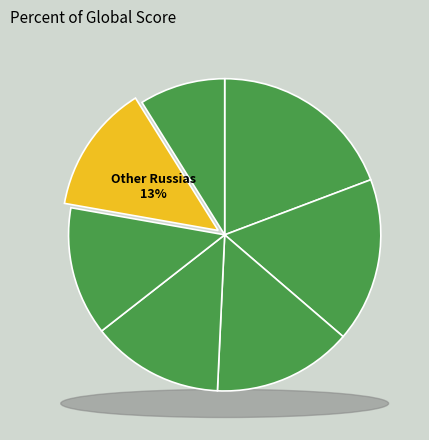

Is there any slice that represents more than half of the pie?

No